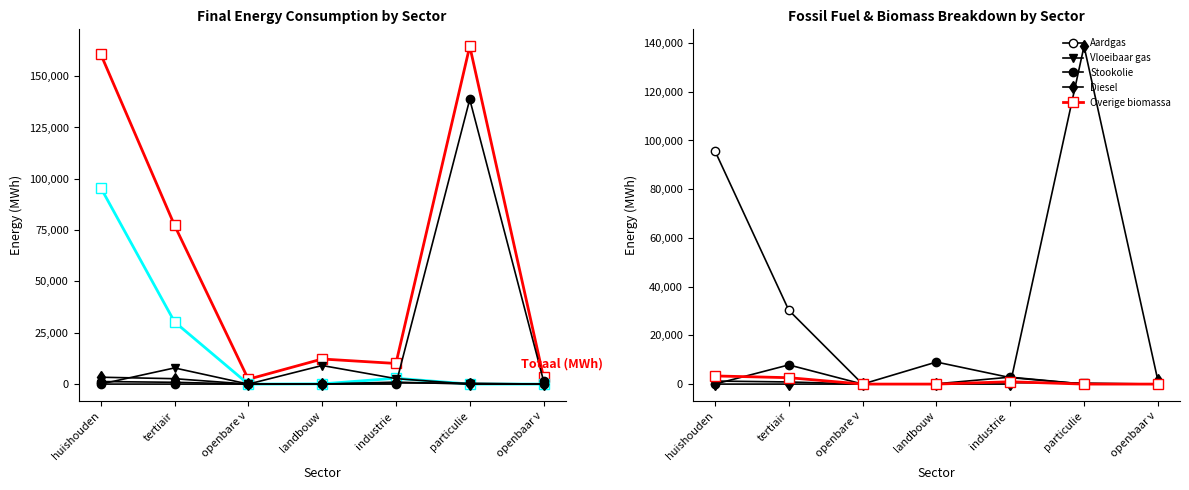

True or false: Totaal (MWh) and Stookolie intersect in this chart.

False